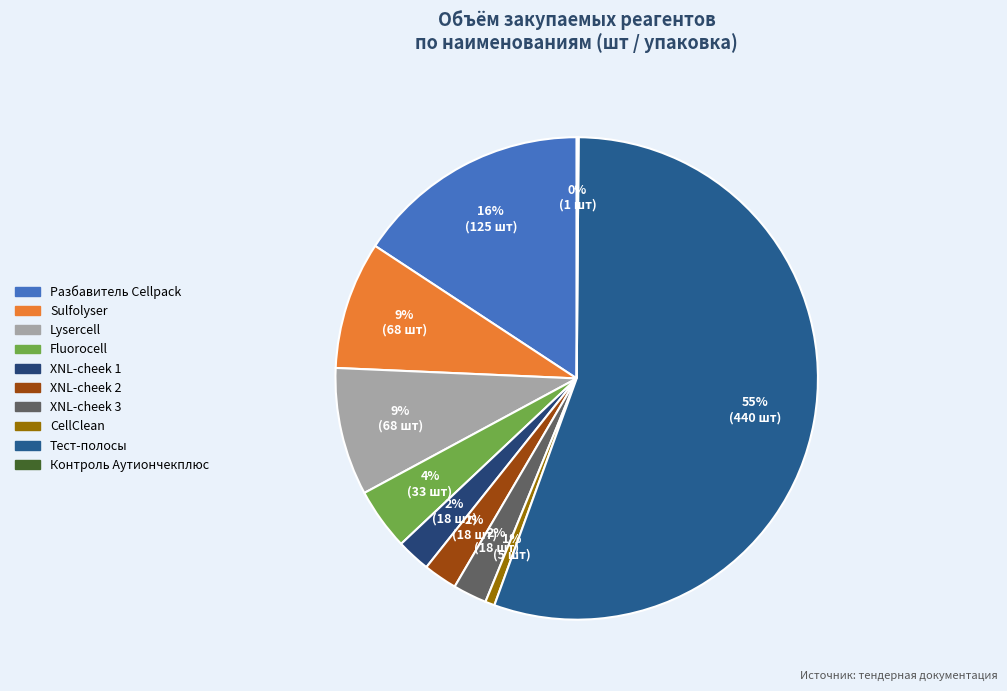

Which category has the smallest portion of the pie?

Контроль Аутиончекплюс